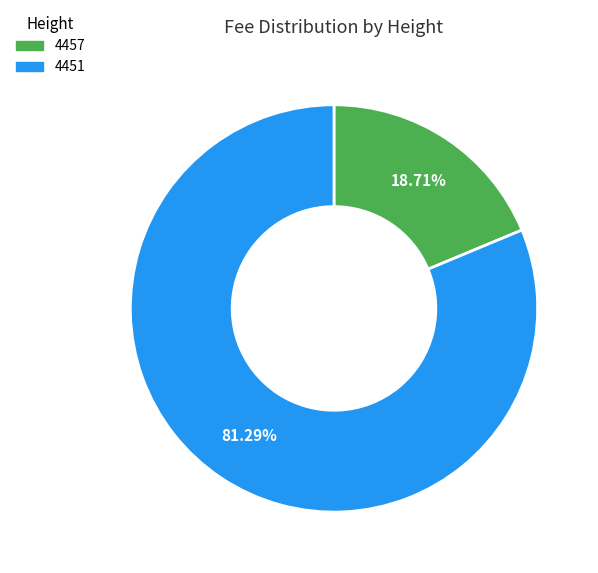

To the nearest percent, what is the combined percentage of 4451 and 4457?

100%